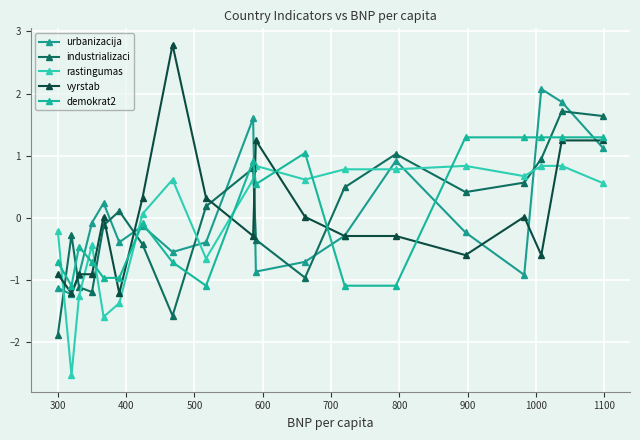

How many values in demokrat2 are above zero?

8